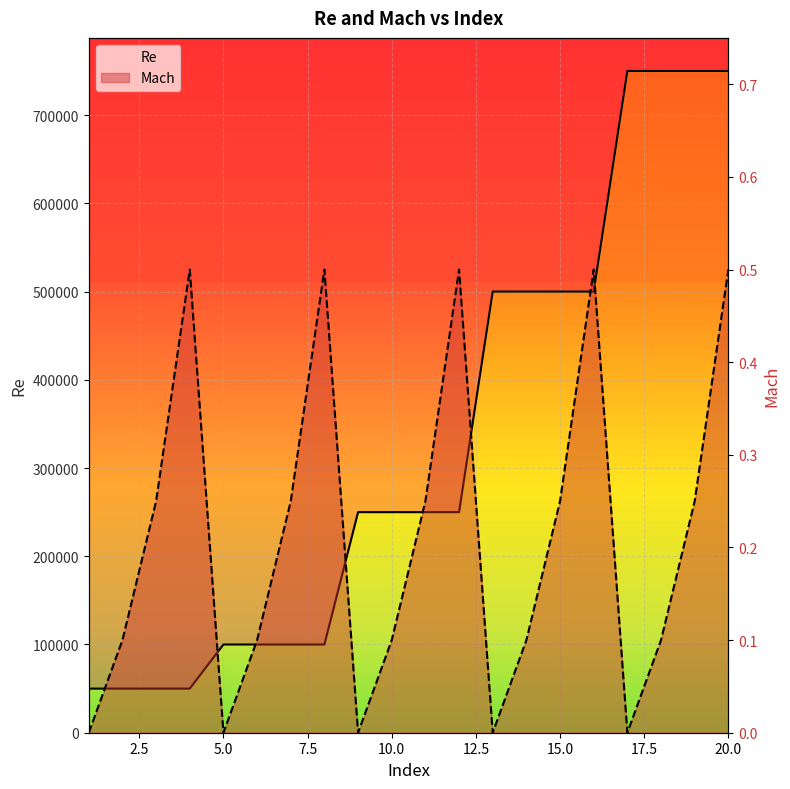

How many values in Mach are above zero?

15